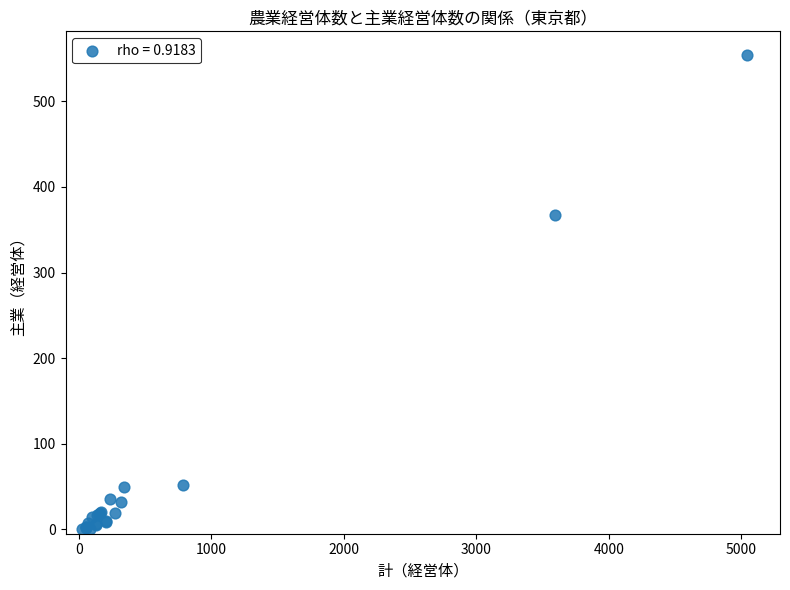

What Y value in the scatter plot is closest to 277?

367